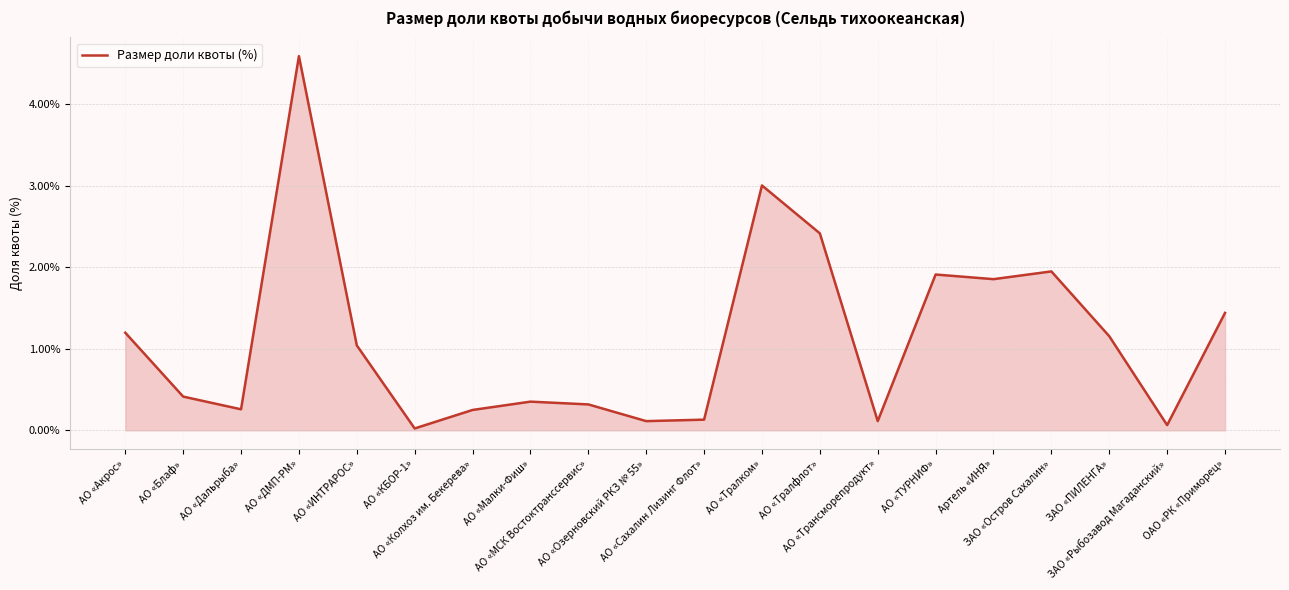

What is the change in value from АО «Малки-Фиш» to АО «ТУРНИФ»?

+1.6